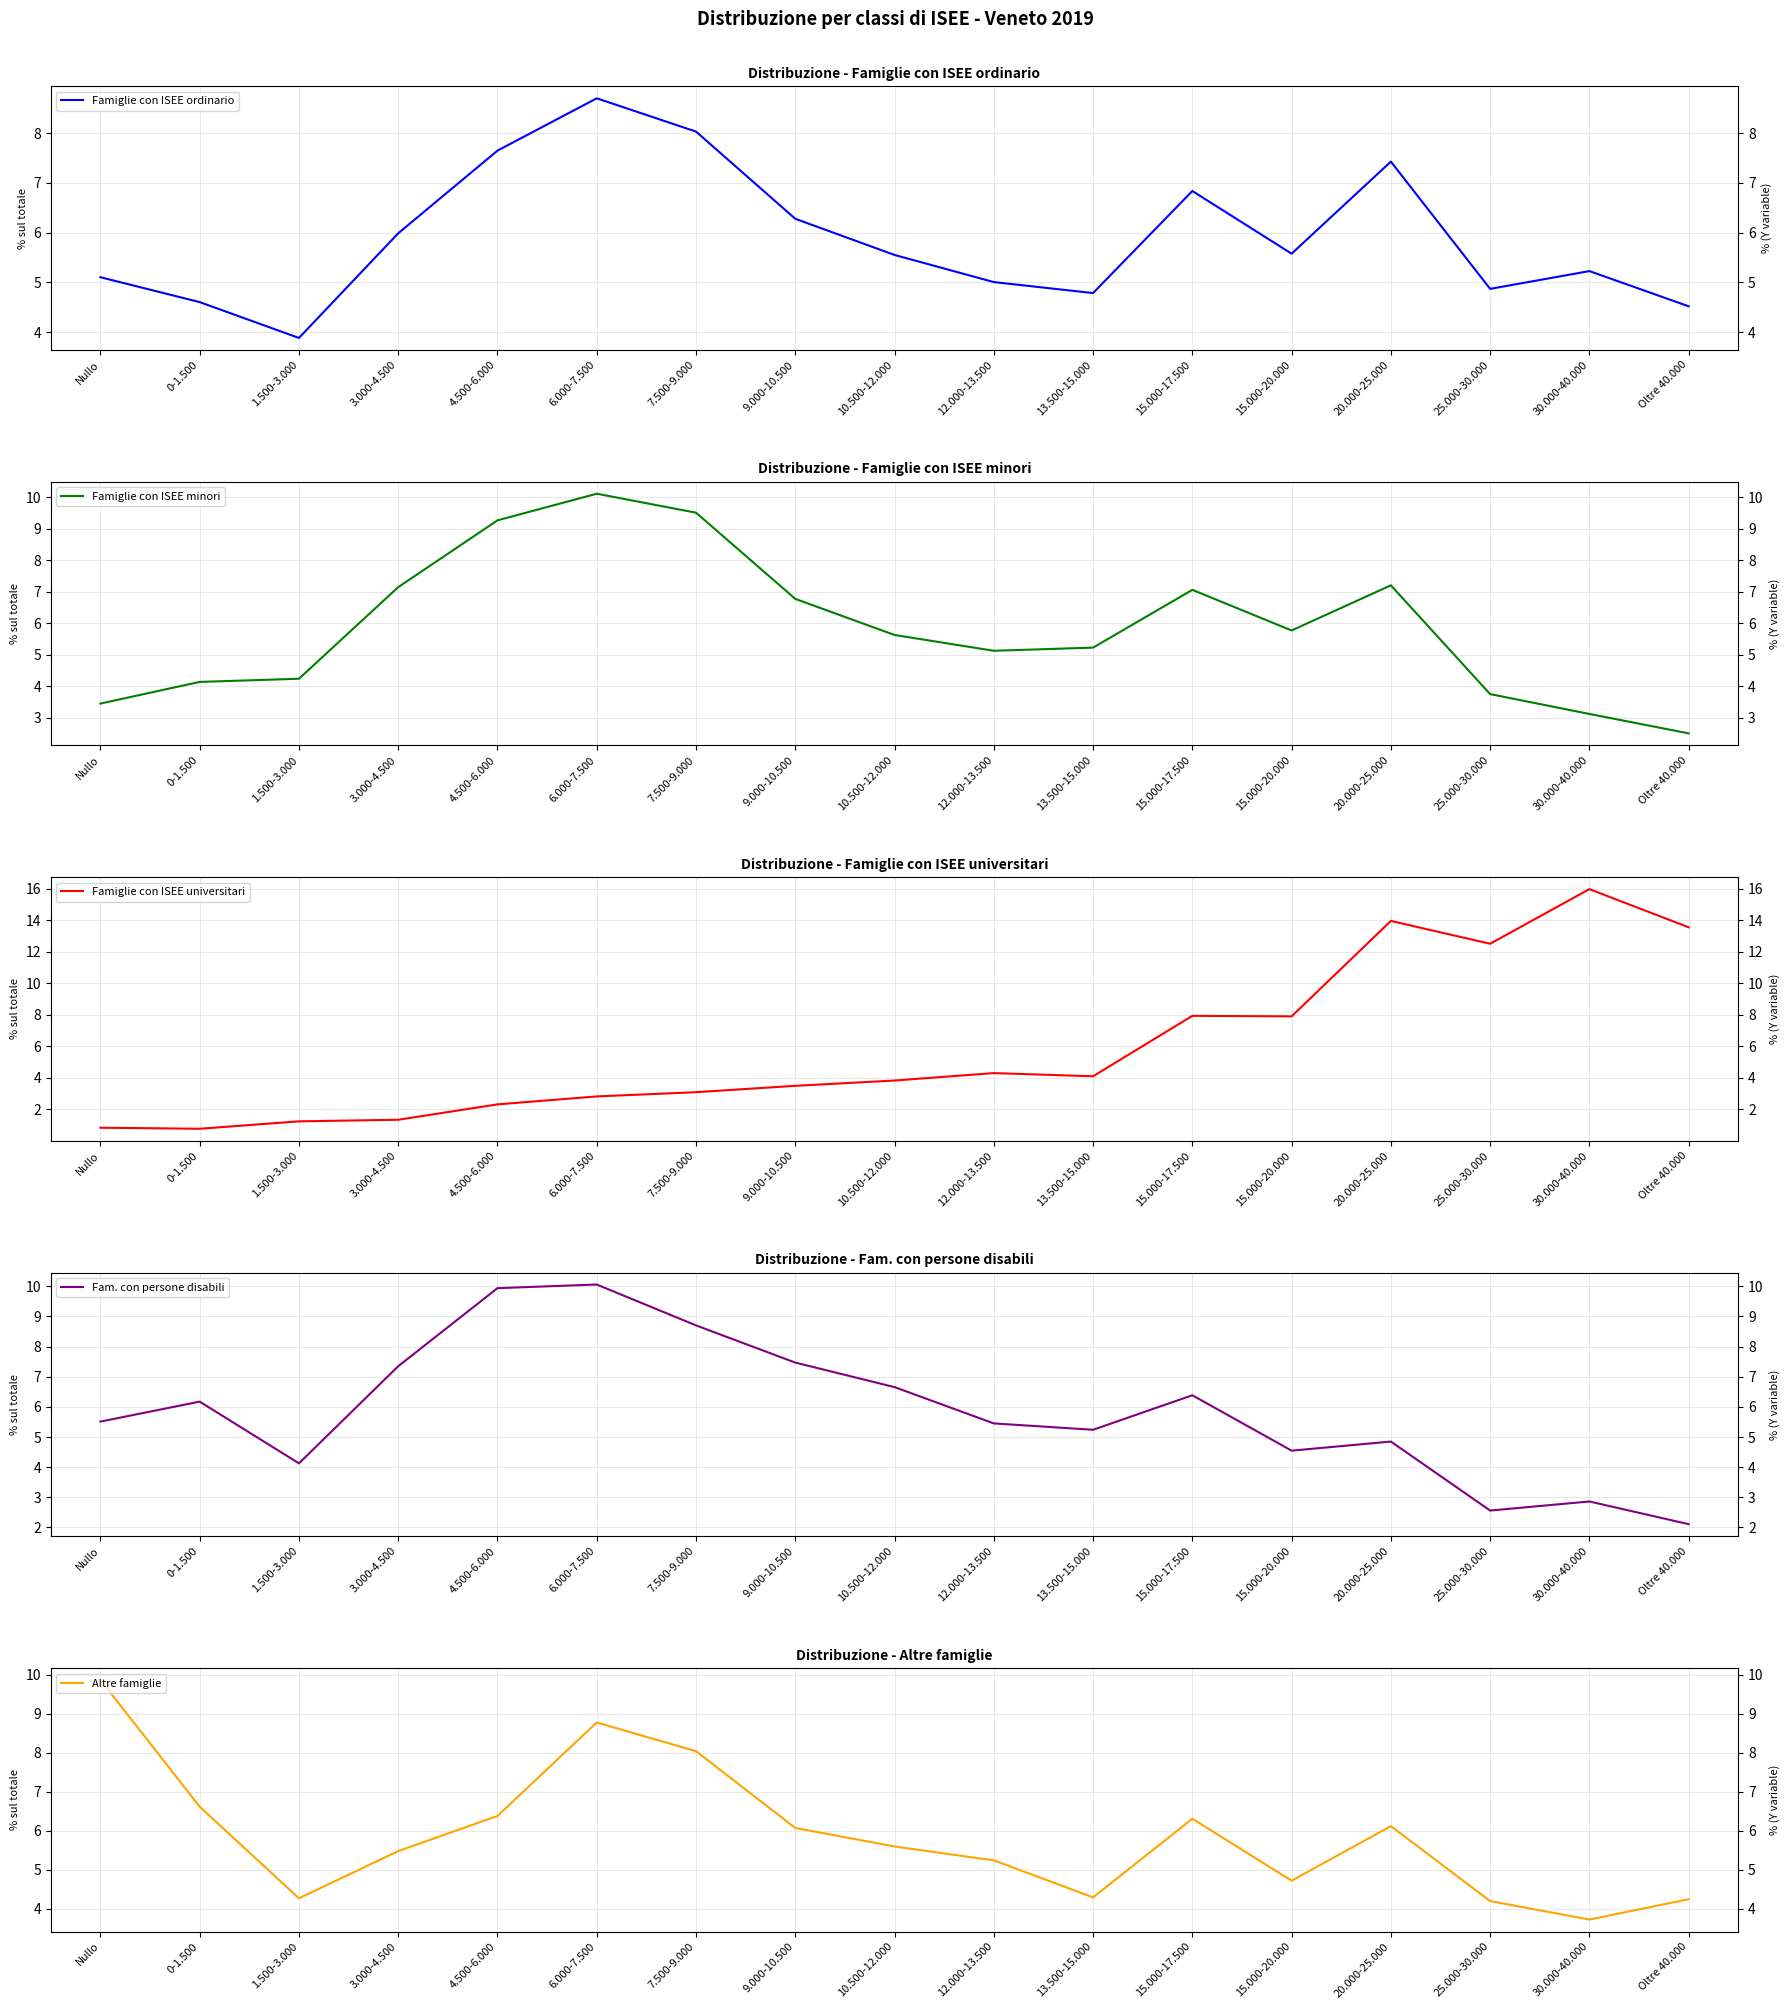

Which series has the largest range (max minus min)?

Famiglie con ISEE universitari